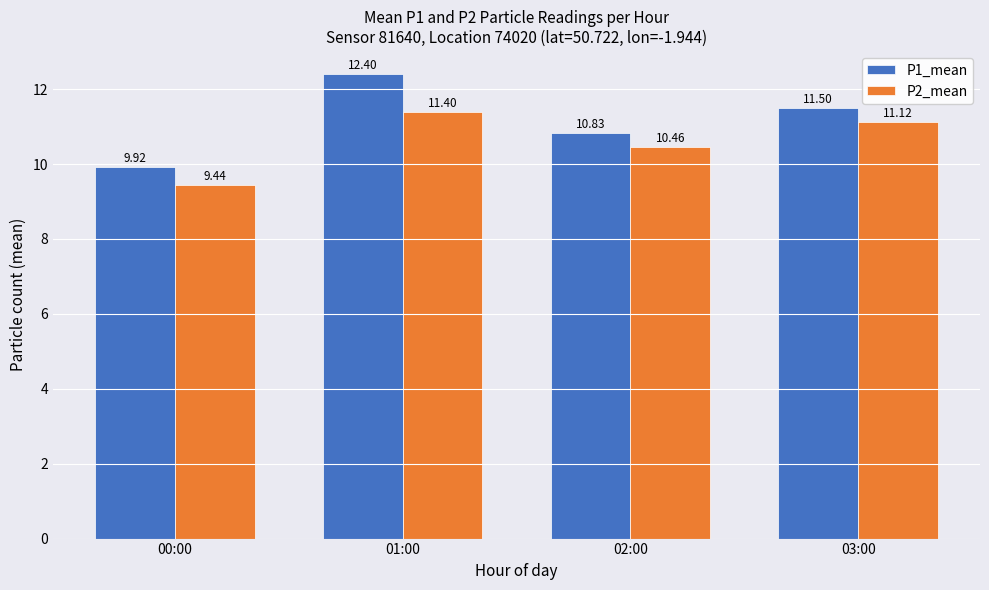

At which category does the chart reach its peak across all series?

01:00